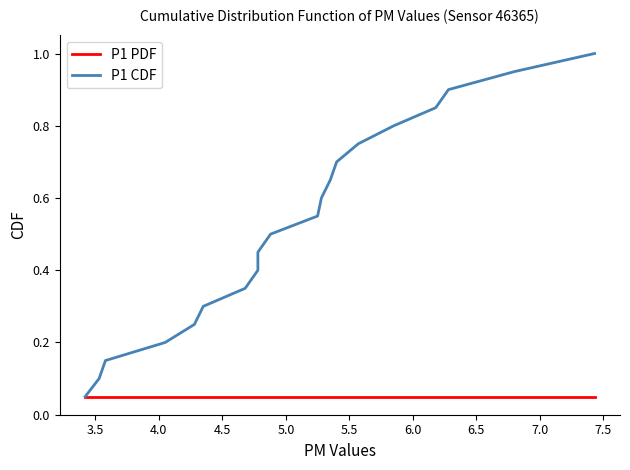

How many lines are shown in the chart?

2